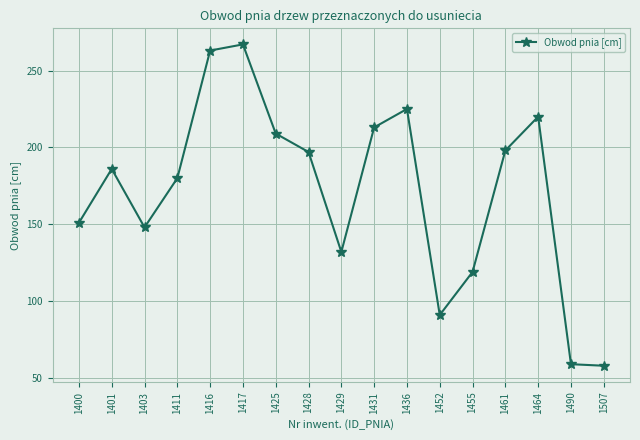

Count the number of data series in this chart.

1